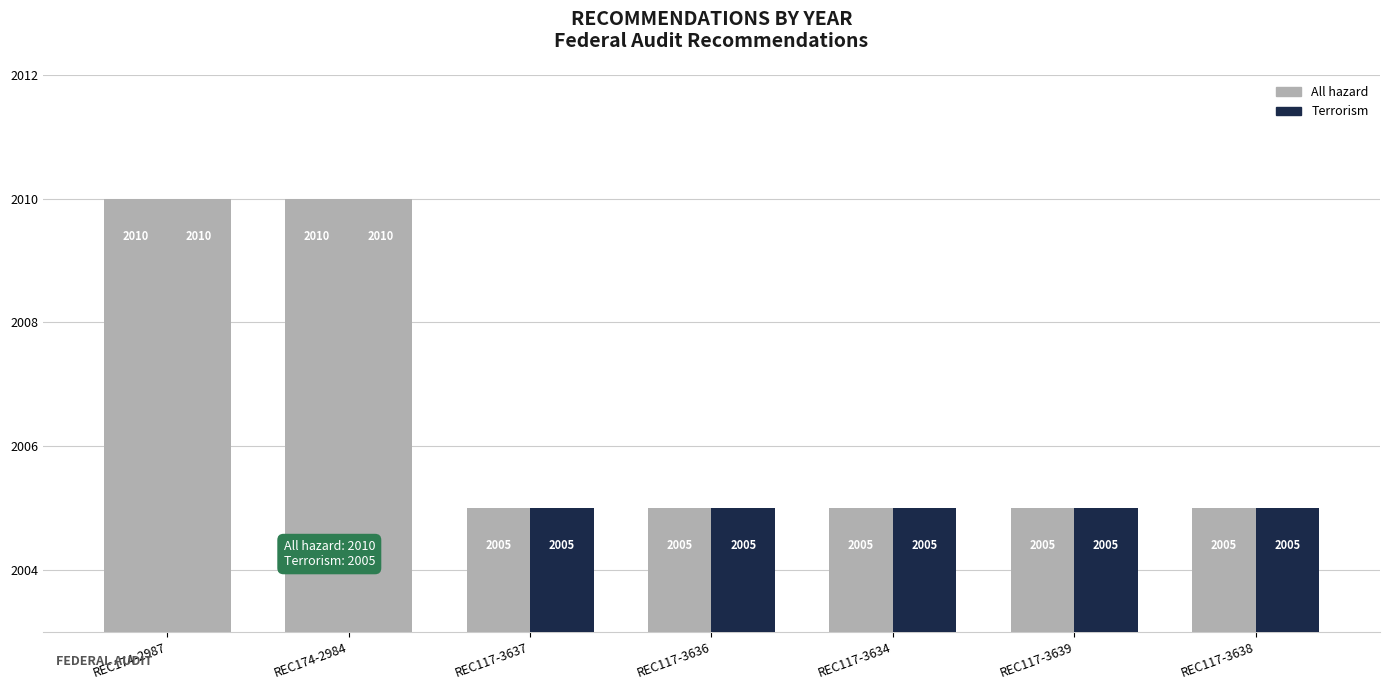

The Terrorism series shows 2005 at REC117-3636. True or false?

True